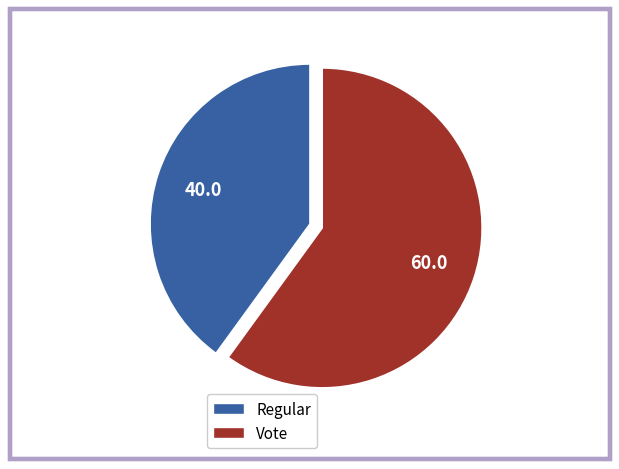

How many slices are in this pie chart?

2